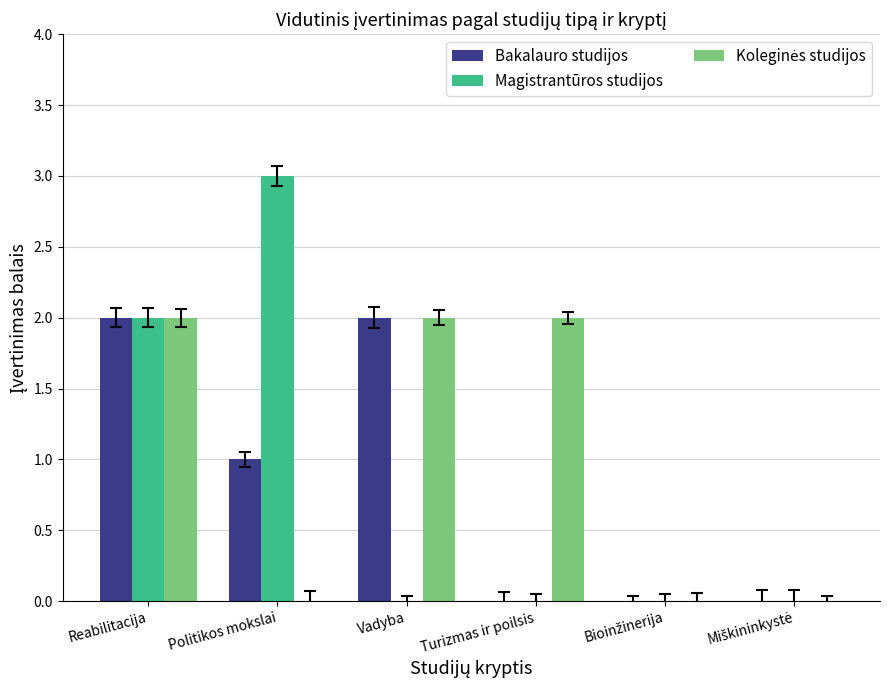

What is the greatest value displayed?

3